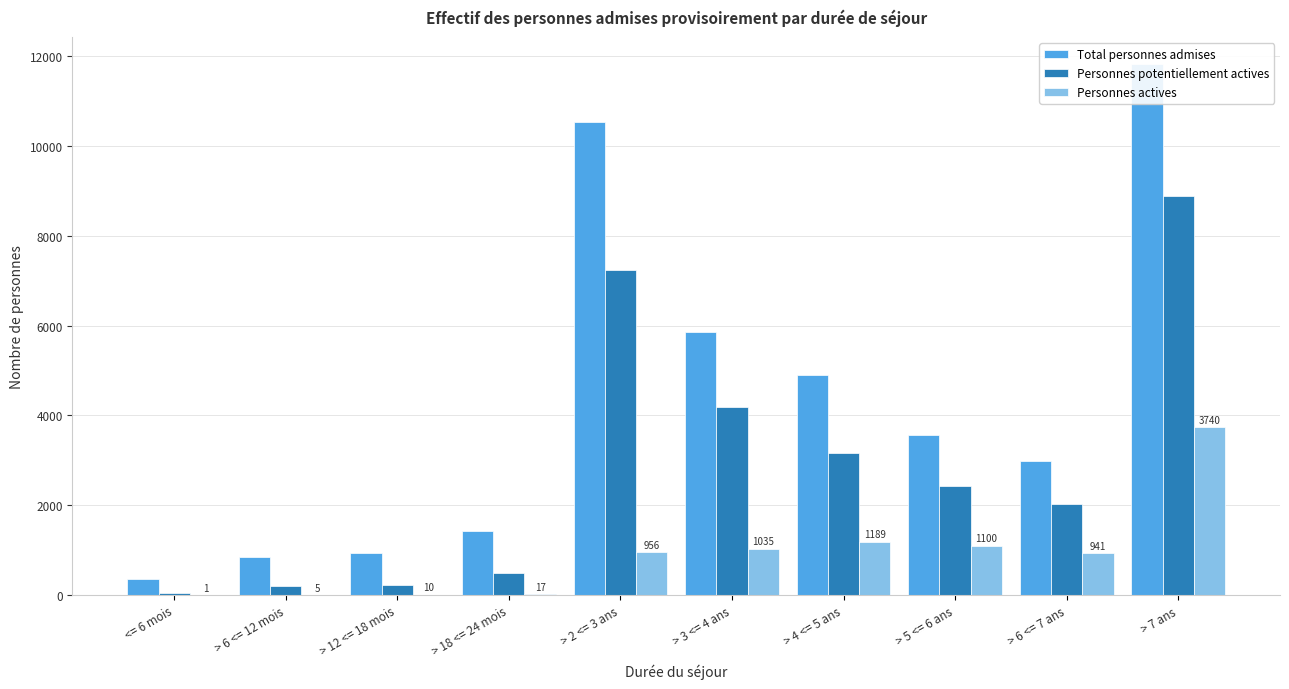

Reading right to left, what are all the values shown in this chart?

Total personnes admises: 11826	2979	3556	4891	5857	10525	1425	934	855	357
Personnes potentiellement actives: 8888	2031	2433	3170	4186	7239	502	226	196	38
Personnes actives: 3740	941	1100	1189	1035	956	17	10	5	1